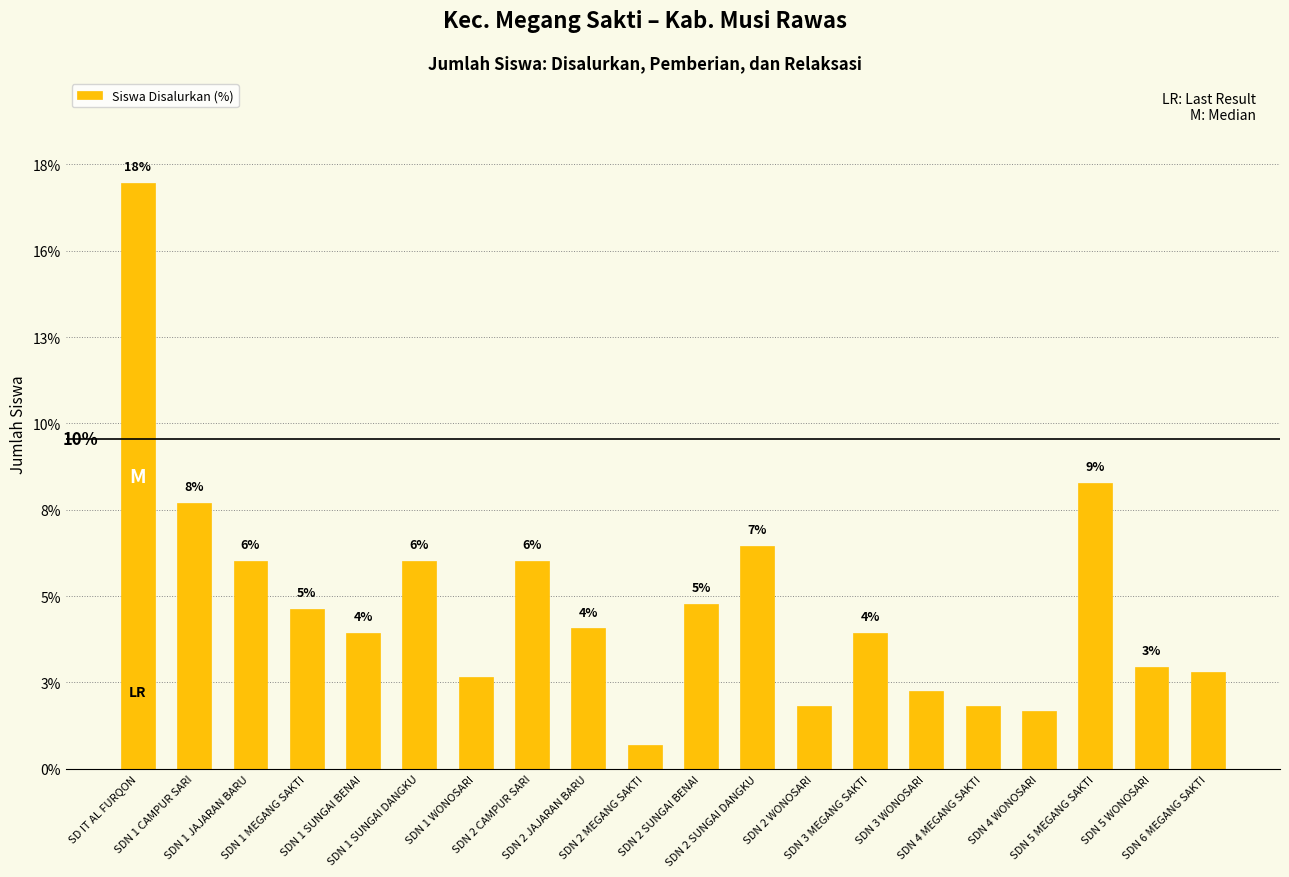

What is the label of the 4th bar from the right?

SDN 4 WONOSARI